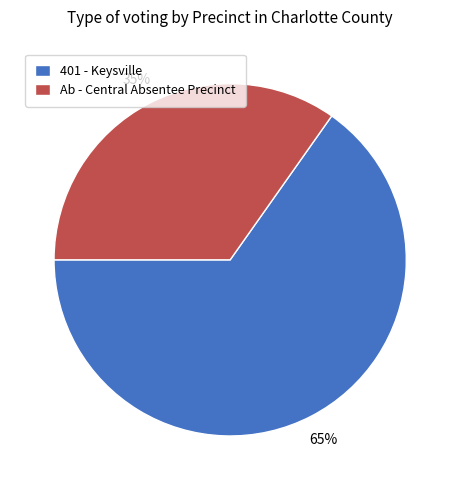

Do Ab - Central Absentee Precinct and 401 - Keysville together represent more than half of the pie?

Yes